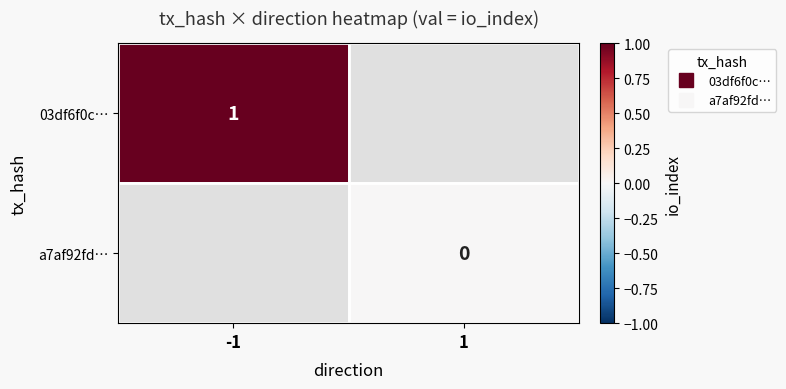

Which category has the lowest value in the 03df6f0c… series?

-1